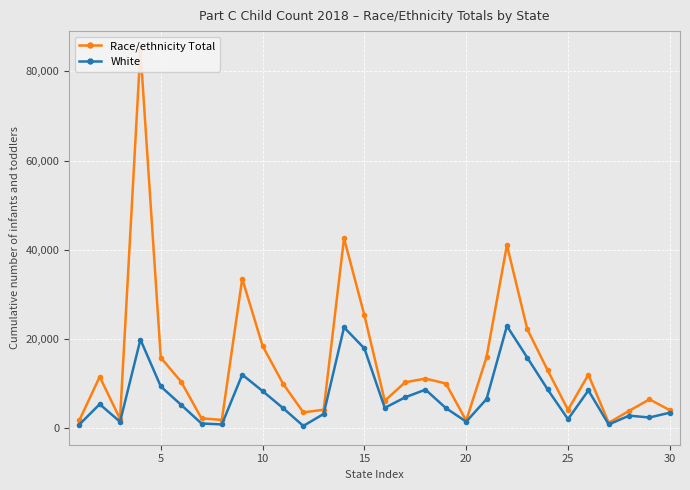

True or false: White has more than 2 points higher than both neighbors.

True